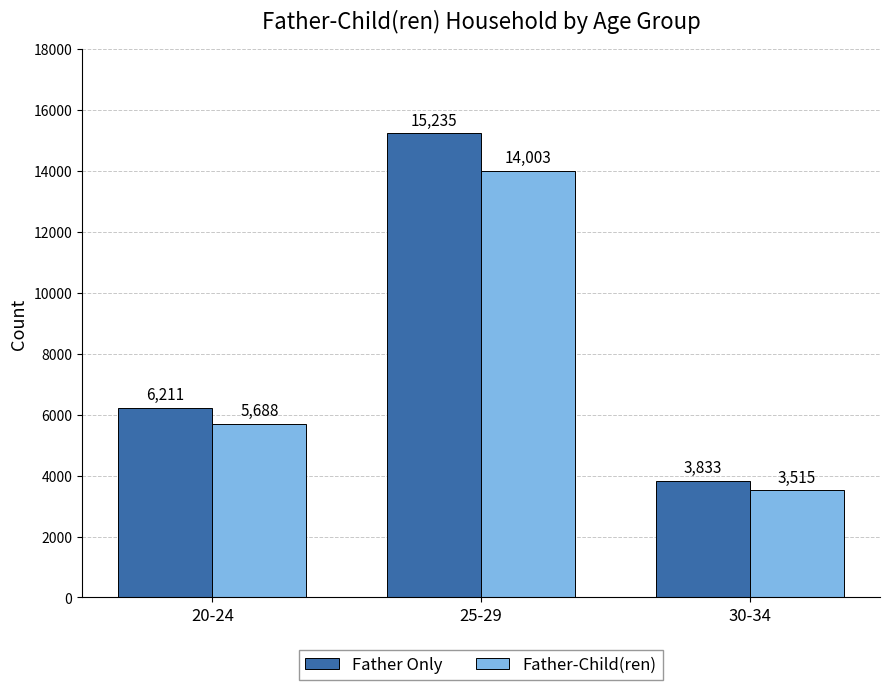

At 20-24, list the series in order from largest to smallest.

Father Only, Father-Child(ren)